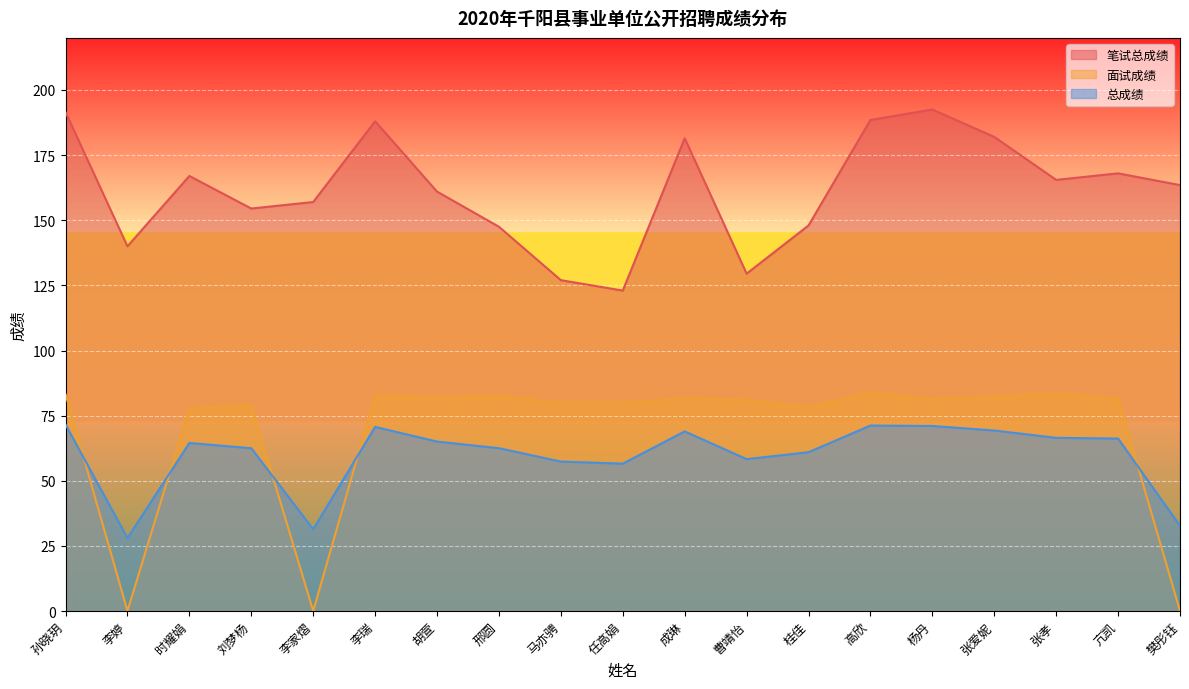

True or false: 面试成绩 and 总成绩 intersect in this chart.

True